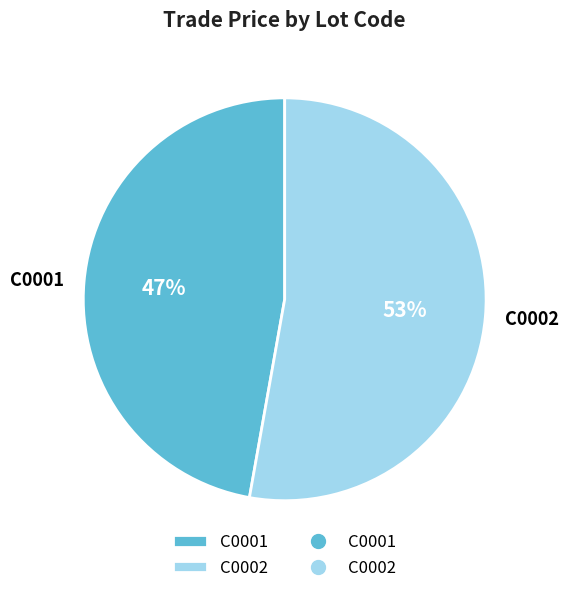

The C0002 slice represents 53% of the pie. True or false?

True